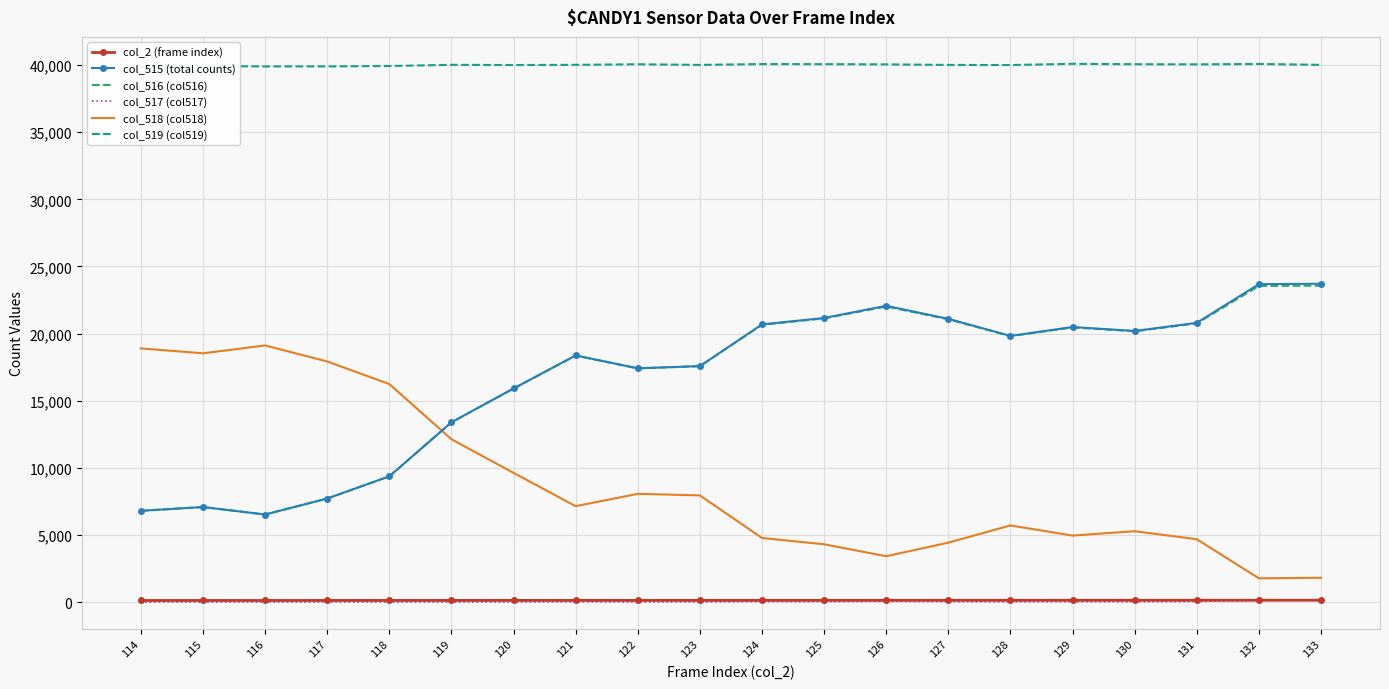

How many values in the col_517 (col517) series are below 15?

9